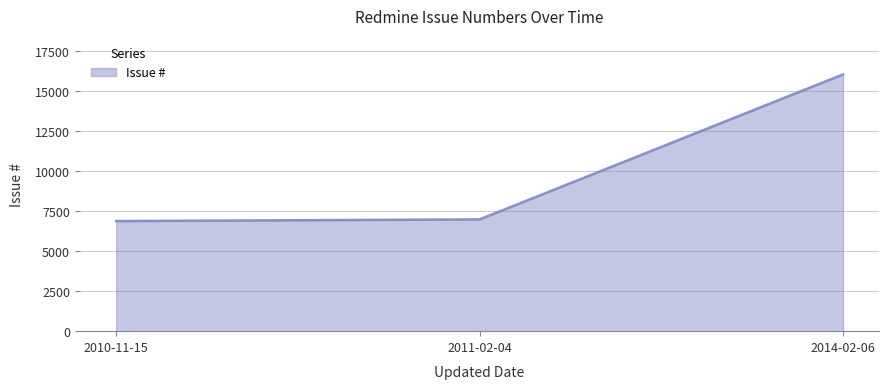

Reading left to right, what are all the values shown in this chart?

2010-11-15=6875	2011-02-04=6980	2014-02-06=16029